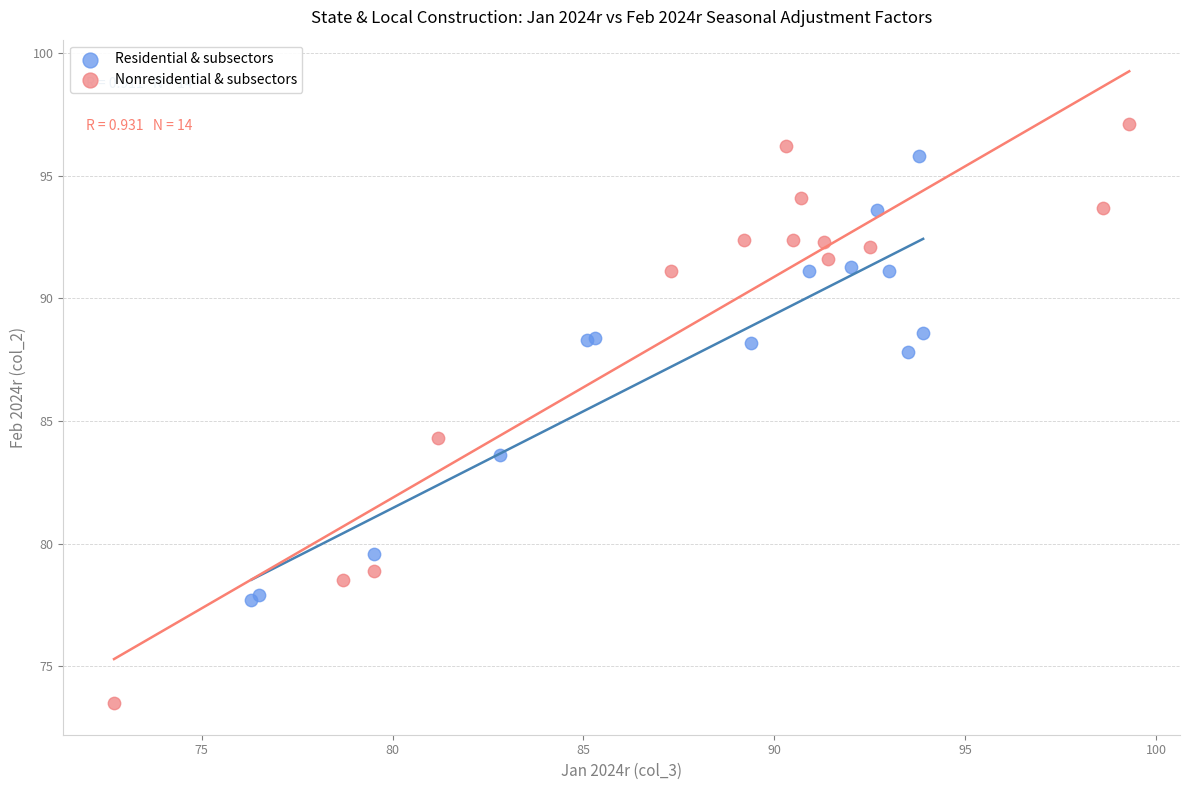

Which series has the largest Y range (max minus min)?

Nonresidential & subsectors